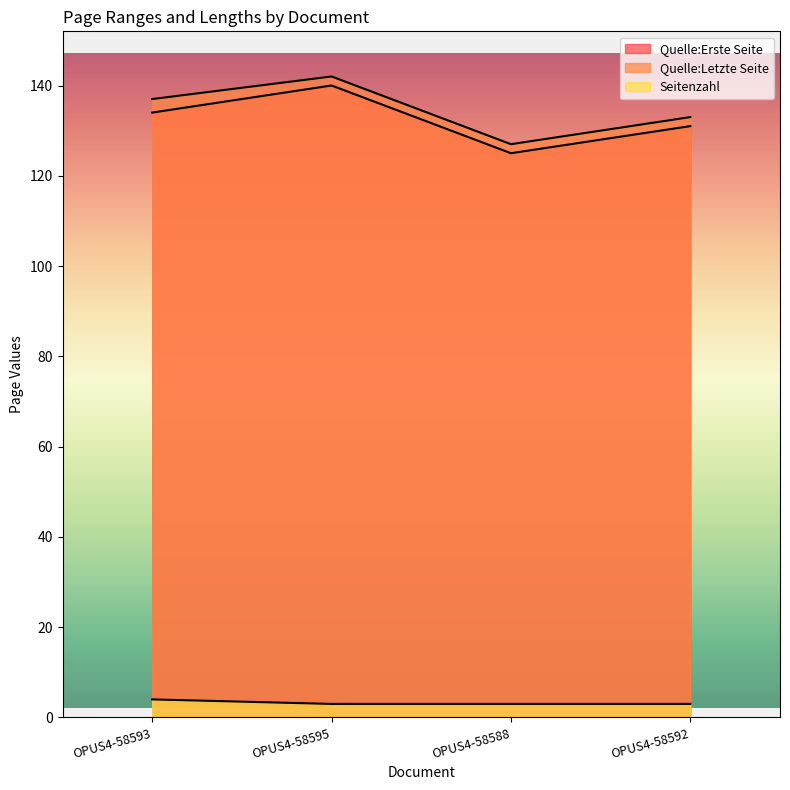

Is it true that Quelle:Letzte Seite equals 62 at OPUS4-58593?

False